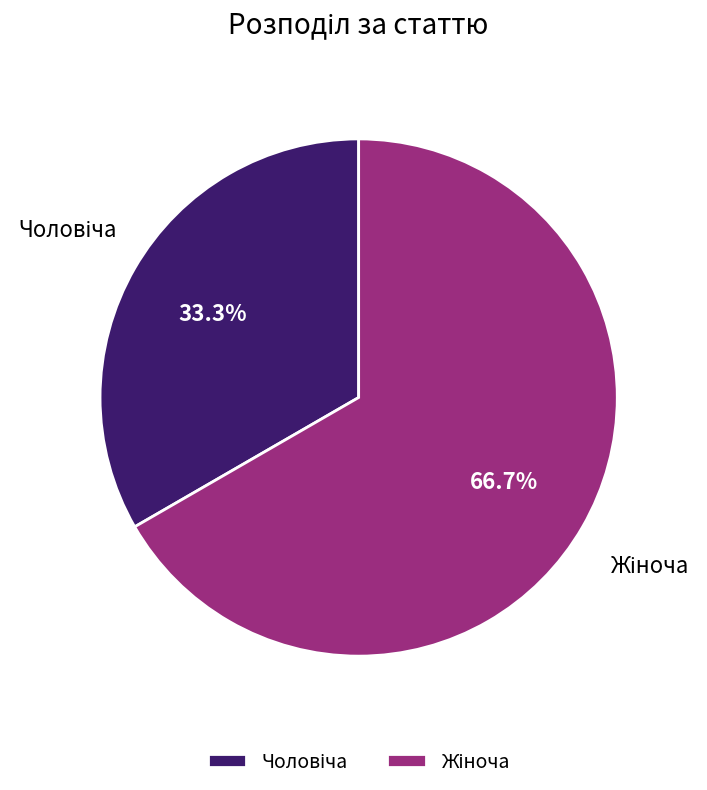

Does any single category account for the majority?

Yes